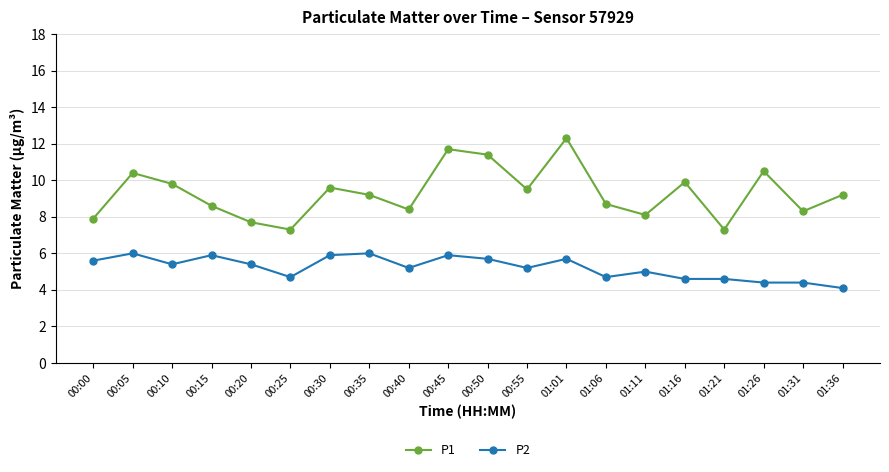

At which category does P2 reach its first local valley?

00:10